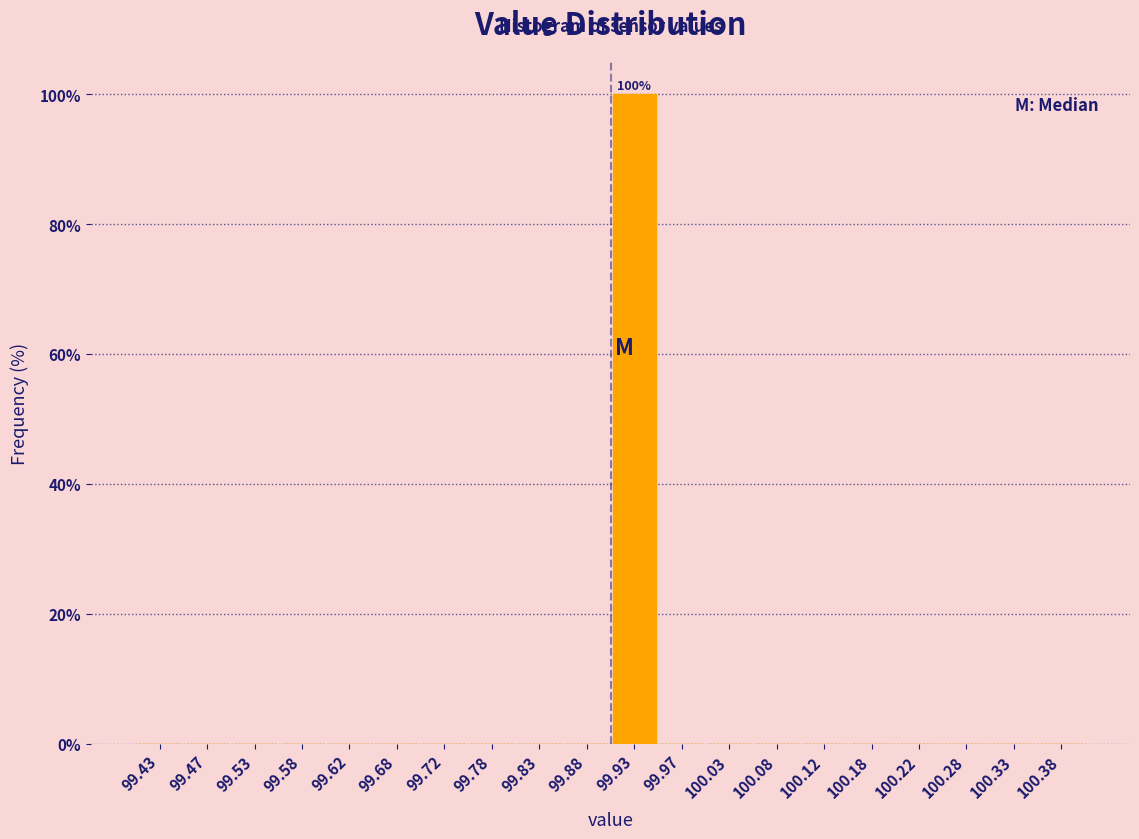

Which range on the x-axis has the tallest bar?

99.90 to 99.95